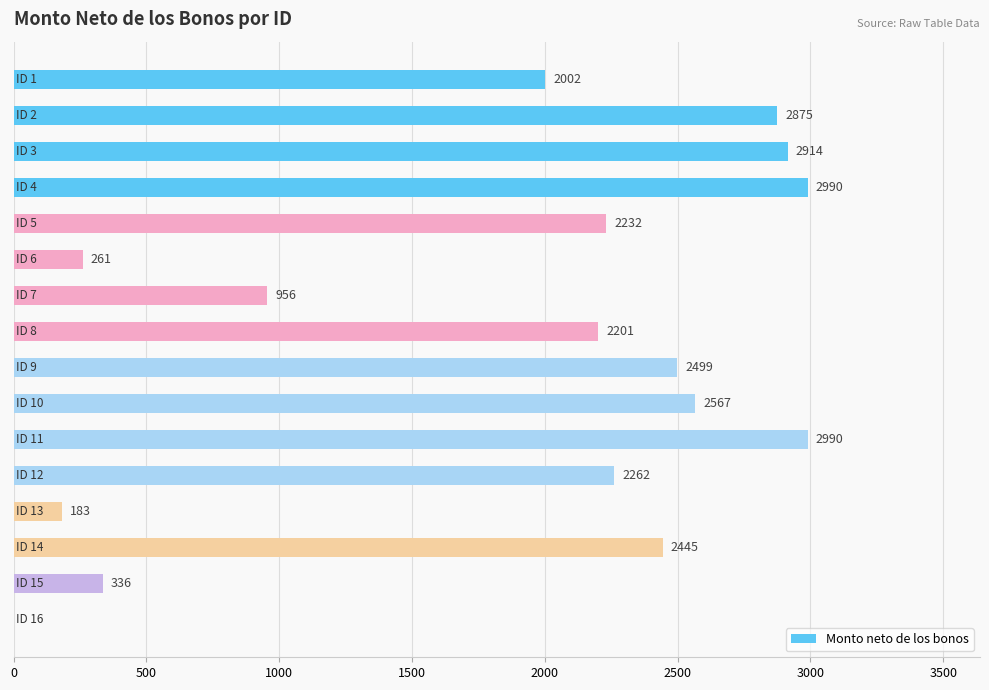

What is the greatest value displayed?

2990